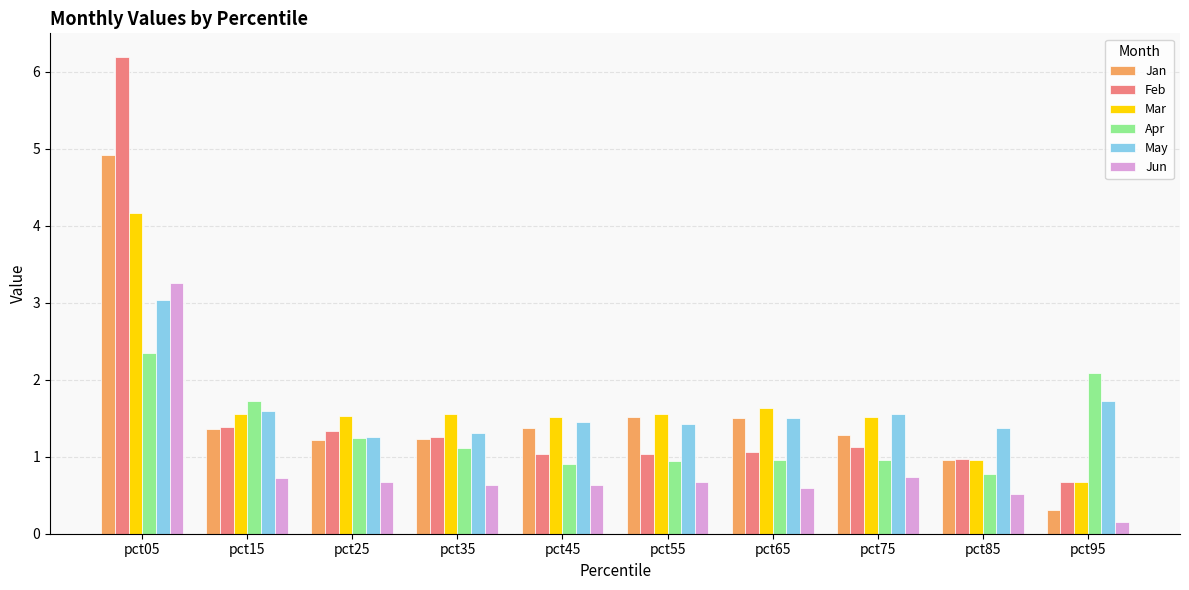

Which category has the lowest value in the Jun series?

pct95